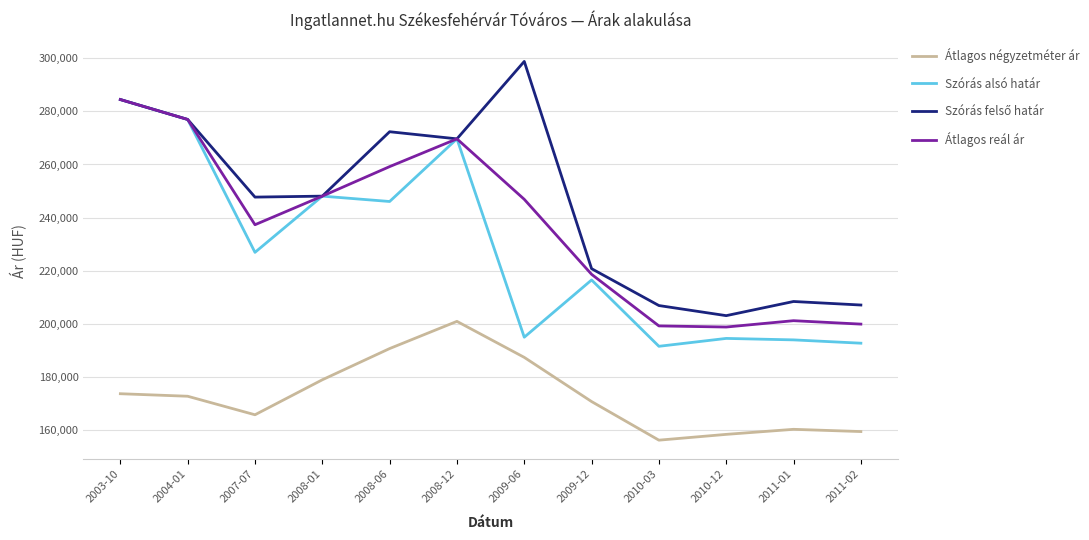

What is the lowest value of the Átlagos négyzetméter ár series?

156076